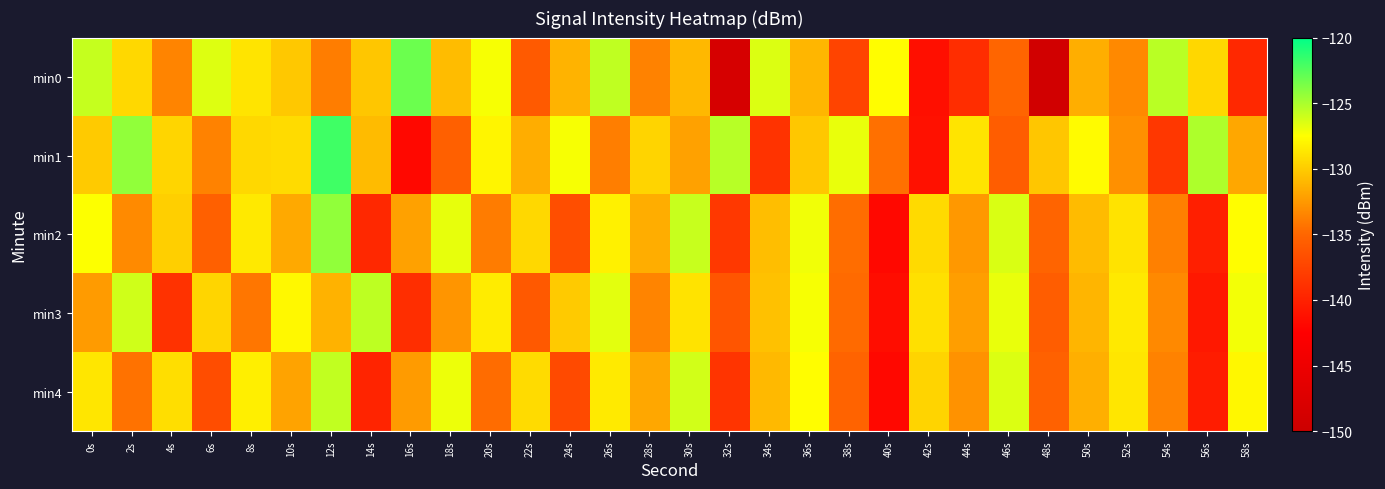

Reading left to right, list all the values displayed in this chart.

min0: 0s=-125.9	2s=-129.4	4s=-133.5	6s=-126.5	8s=-128.8	10s=-130.1	12s=-133.9	14s=-130.3	16s=-123.2	18s=-130.8	20s=-127.3	22s=-135.9	24s=-131.2	26s=-125.6	28s=-133.6	30s=-131.0	32s=-148.4	34s=-126.5	36s=-131.0	38s=-137.5	40s=-127.6	42s=-141.4	44s=-139.1	46s=-135.0	48s=-149.2	50s=-131.4	52s=-133.3	54s=-125.5	56s=-129.5	58s=-139.5
min1: 0s=-130.1	2s=-124.3	4s=-129.5	6s=-133.6	8s=-129.4	10s=-129.2	12s=-121.9	14s=-130.8	16s=-141.9	18s=-135.5	20s=-128.0	22s=-131.5	24s=-127.3	26s=-133.8	28s=-129.6	30s=-132.1	32s=-125.4	34s=-138.7	36s=-130.2	38s=-126.9	40s=-134.5	42s=-141.2	44s=-128.8	46s=-135.6	48s=-130.3	50s=-127.7	52s=-132.9	54s=-138.4	56s=-125.1	58s=-131.8
min2: 0s=-127.5	2s=-133.2	4s=-129.8	6s=-135.4	8s=-128.6	10s=-131.7	12s=-124.3	14s=-139.5	16s=-132.1	18s=-126.8	20s=-133.9	22s=-129.4	24s=-136.7	26s=-128.2	28s=-131.5	30s=-125.9	32s=-138.3	34s=-130.7	36s=-127.1	38s=-134.6	40s=-141.8	42s=-129.3	44s=-132.5	46s=-126.4	48s=-135.1	50s=-130.8	52s=-128.9	54s=-133.7	56s=-140.2	58s=-127.6
min3: 0s=-132.4	2s=-126.1	4s=-138.8	6s=-129.5	8s=-134.2	10s=-127.8	12s=-131.3	14s=-125.6	16s=-139.1	18s=-132.7	20s=-128.4	22s=-135.9	24s=-130.1	26s=-126.7	28s=-133.5	30s=-128.9	32s=-136.2	34s=-130.5	36s=-127.3	38s=-134.8	40s=-141.5	42s=-129.0	44s=-132.2	46s=-126.9	48s=-135.6	50s=-131.1	52s=-128.6	54s=-133.3	56s=-140.7	58s=-127.2
min4: 0s=-128.7	2s=-134.4	4s=-129.1	6s=-136.8	8s=-128.3	10s=-132.0	12s=-125.7	14s=-139.8	16s=-132.4	18s=-127.0	20s=-134.7	22s=-129.2	24s=-137.0	26s=-128.5	28s=-131.8	30s=-126.2	32s=-138.6	34s=-130.9	36s=-127.6	38s=-135.2	40s=-141.9	42s=-129.6	44s=-132.8	46s=-126.5	48s=-135.3	50s=-131.4	52s=-128.7	54s=-133.6	56s=-140.4	58s=-127.9